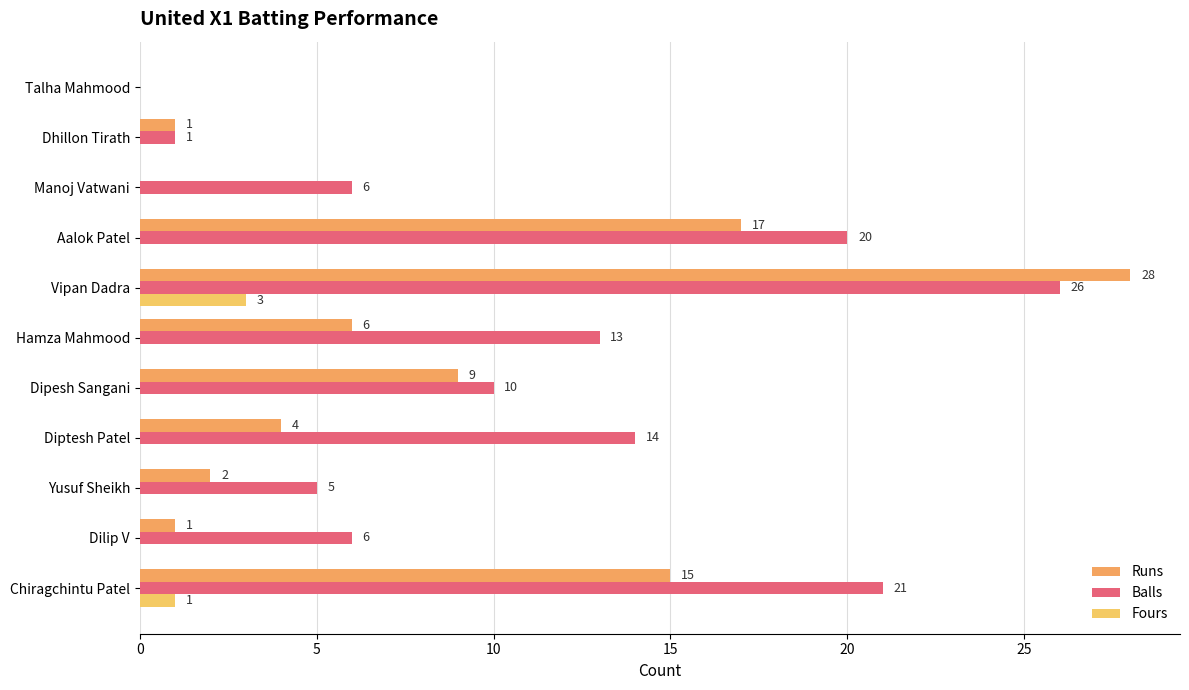

What are all the series names shown in the legend?

Runs, Balls, Fours